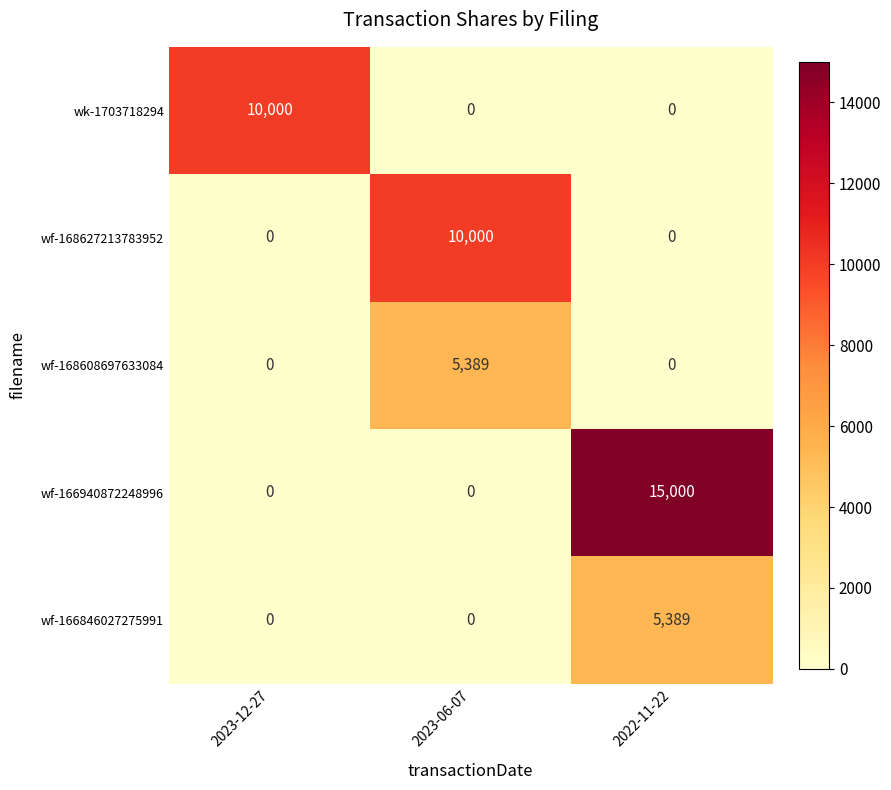

How many data points does each series have?

3